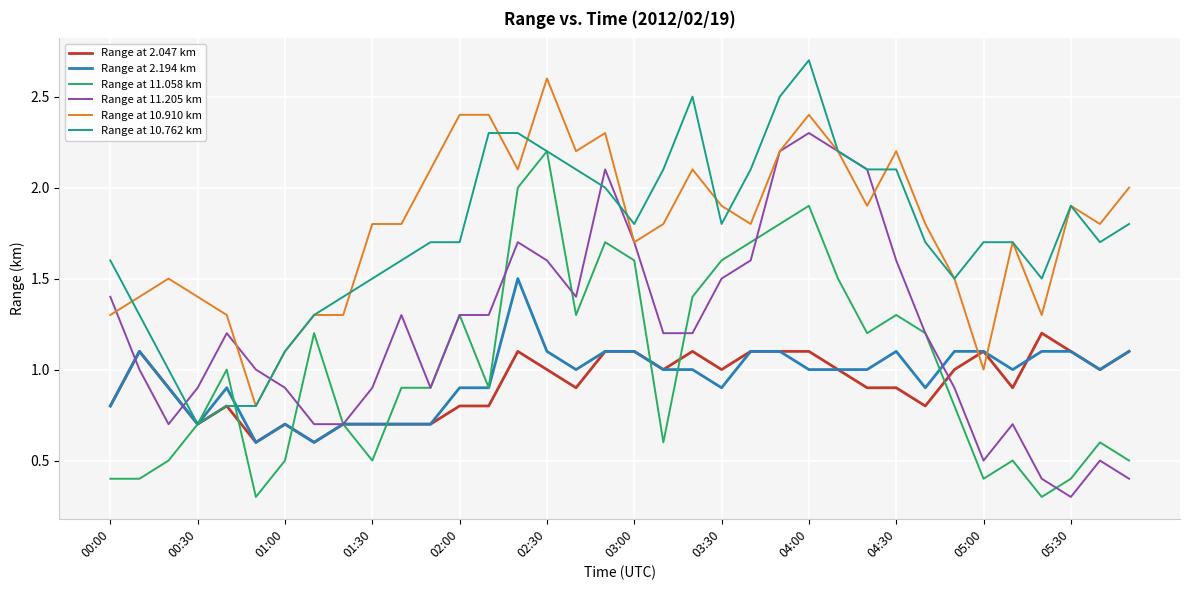

What is the greatest value displayed?

2.7